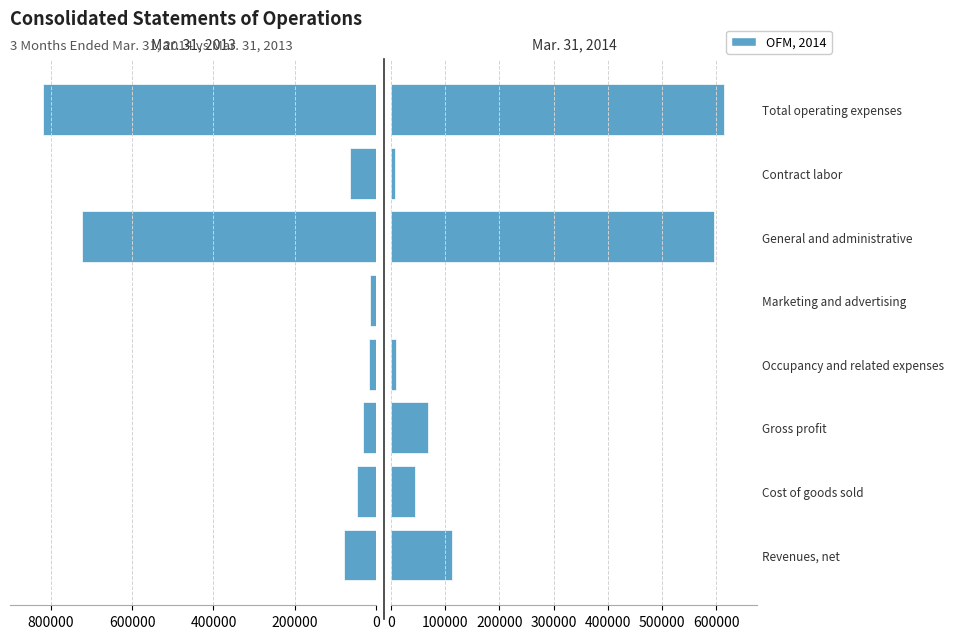

How many bars are there in each group?

2